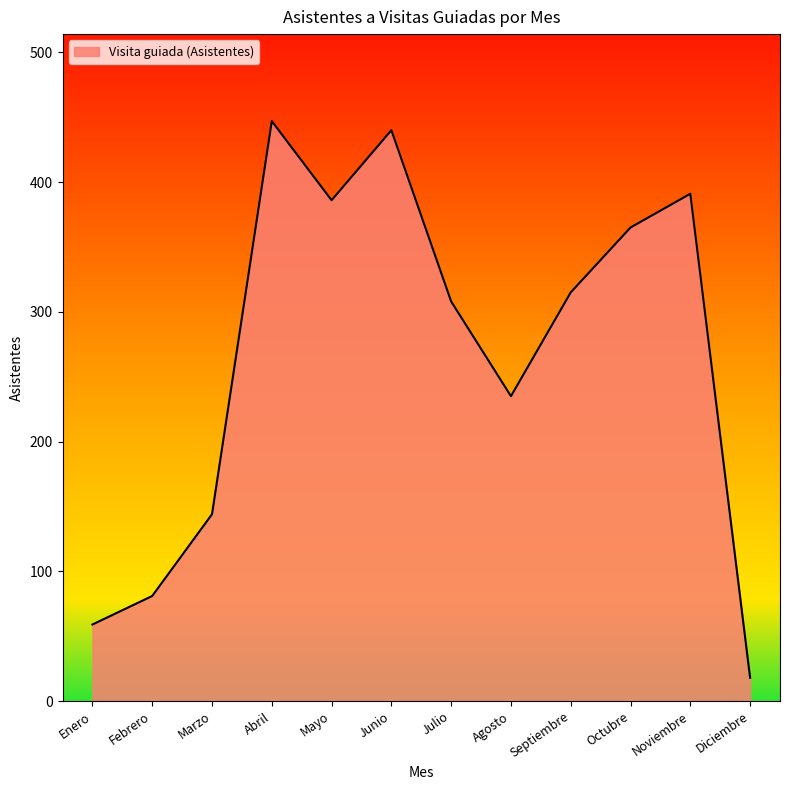

What is the sum of the values at Abril and Enero?

506